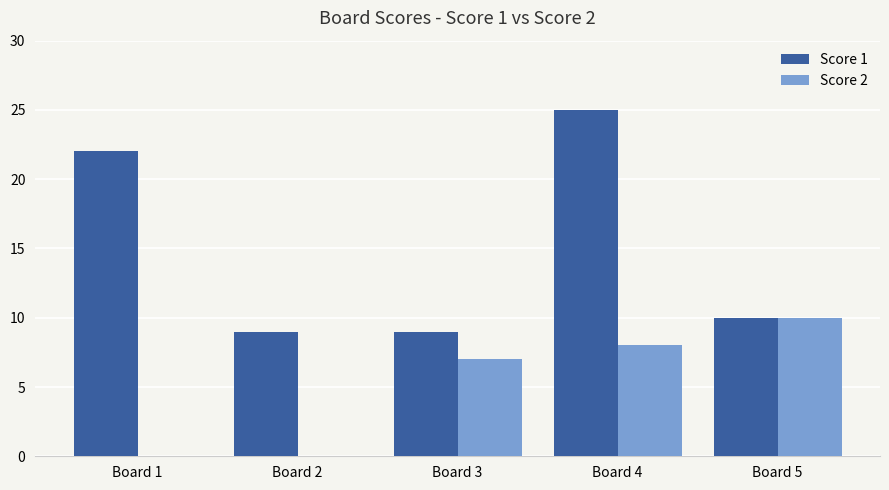

Which series changed the most between Board 2 and Board 3?

Score 2